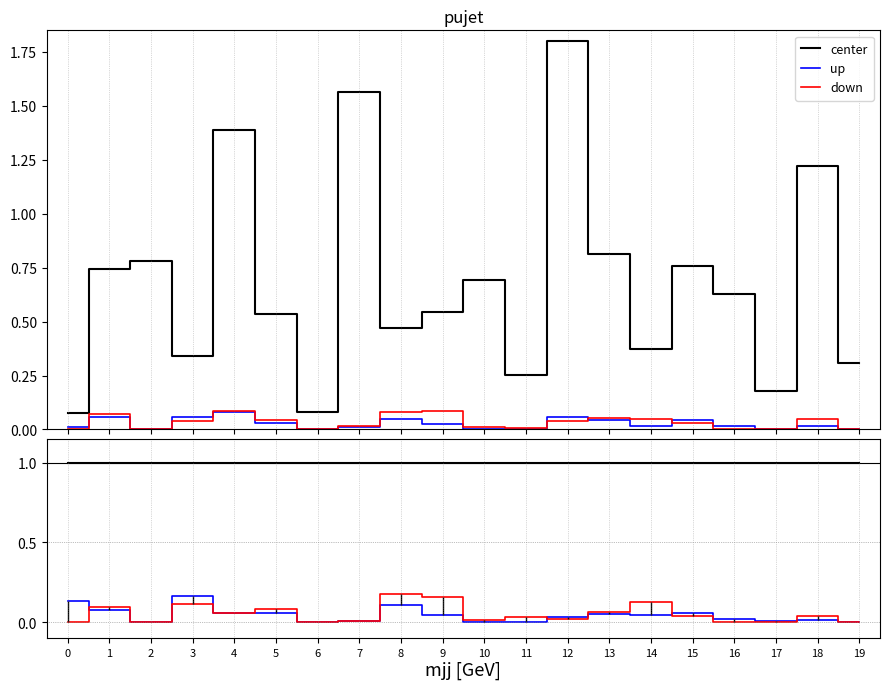

Is the value of down at 19 greater than the value of center at 1?

No